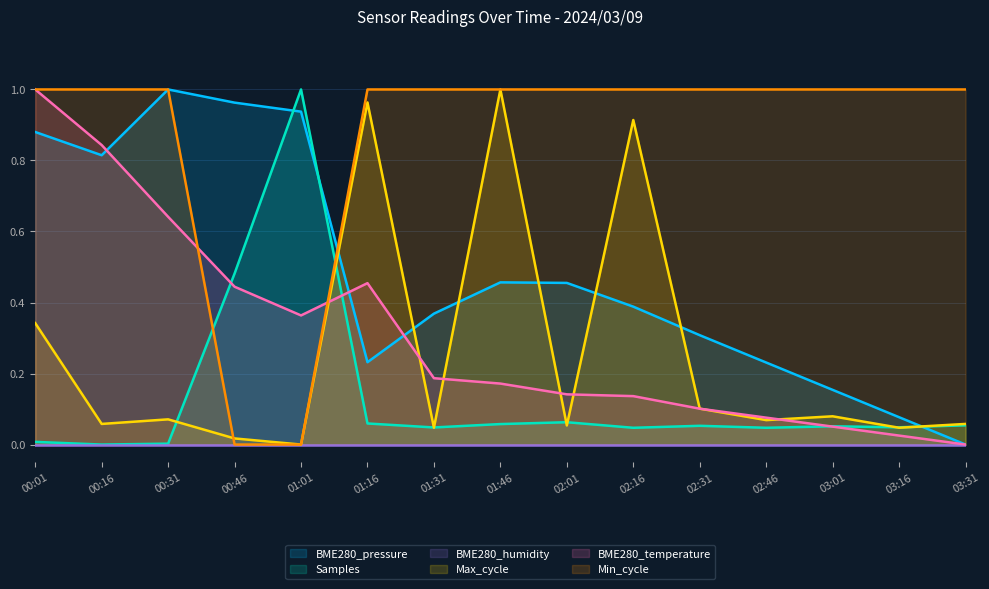

At which label does BME280_pressure reach its peak?

00:31